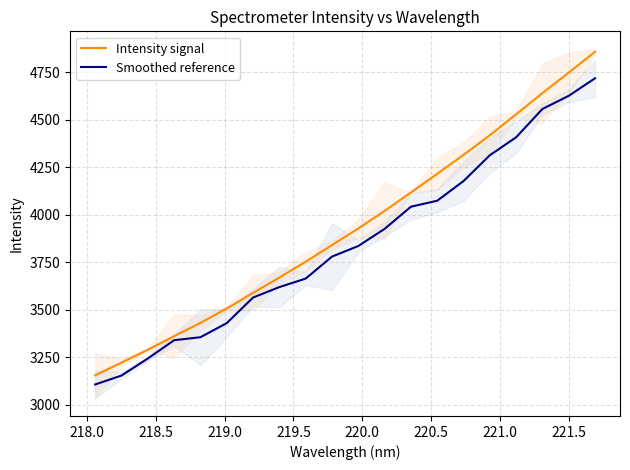

What is the lowest value of the Smoothed reference series?

3105.6